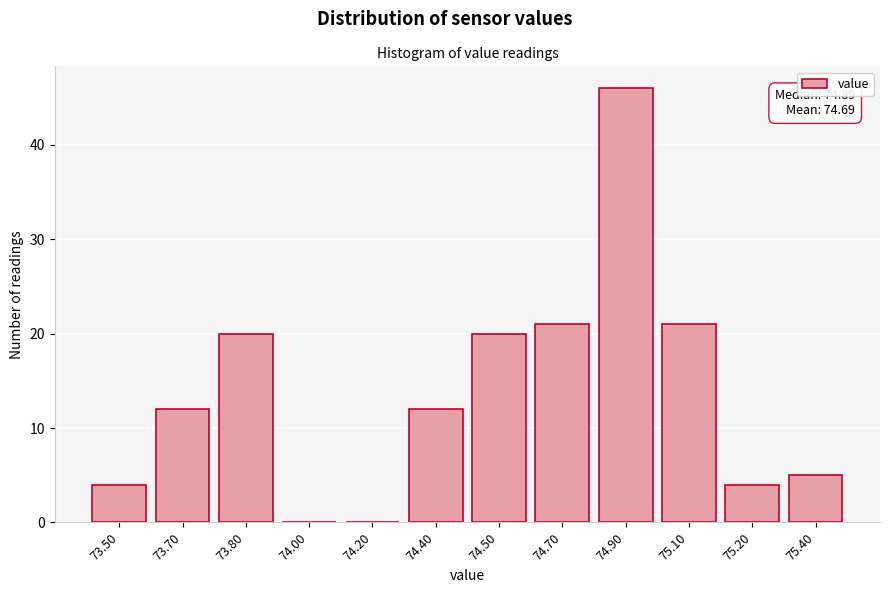

Reading right to left, transcribe all the data shown in this chart.

75.40=5	75.20=4	75.10=21	74.90=46	74.70=21	74.50=20	74.40=12	74.20=0	74.00=0	73.80=20	73.70=12	73.50=4